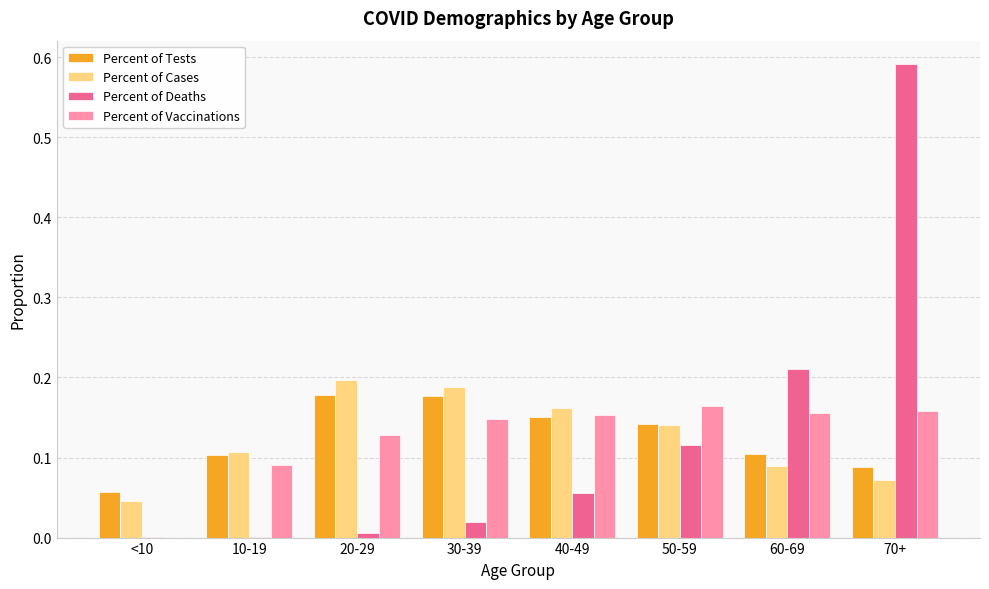

At which category is the sum across all series the highest?

70+